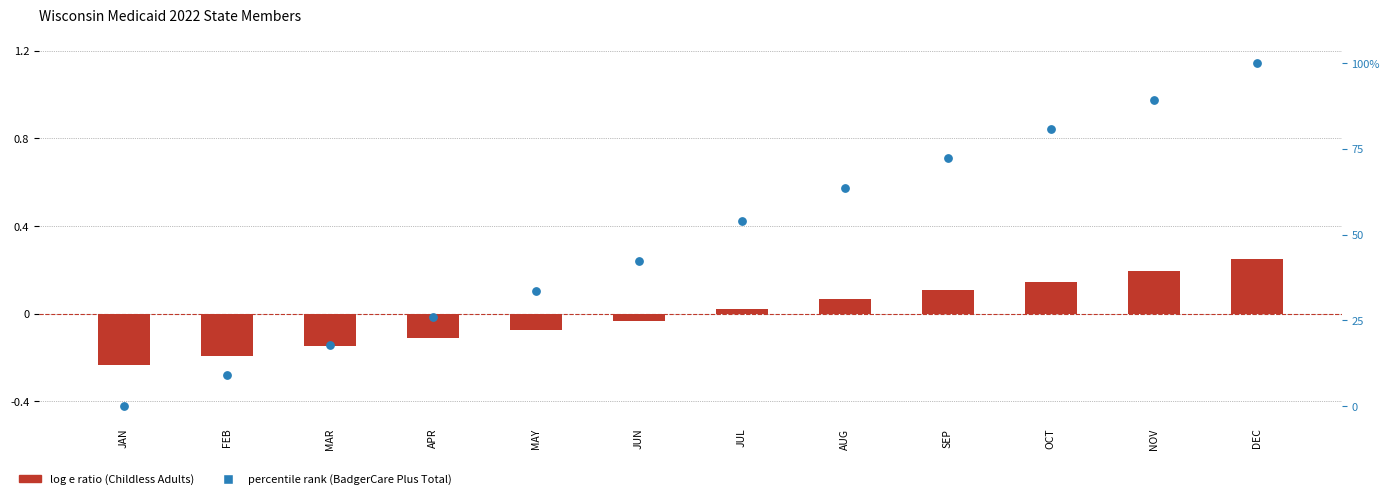

Which series contains the lowest Y value?

log e ratio (Childless Adults)